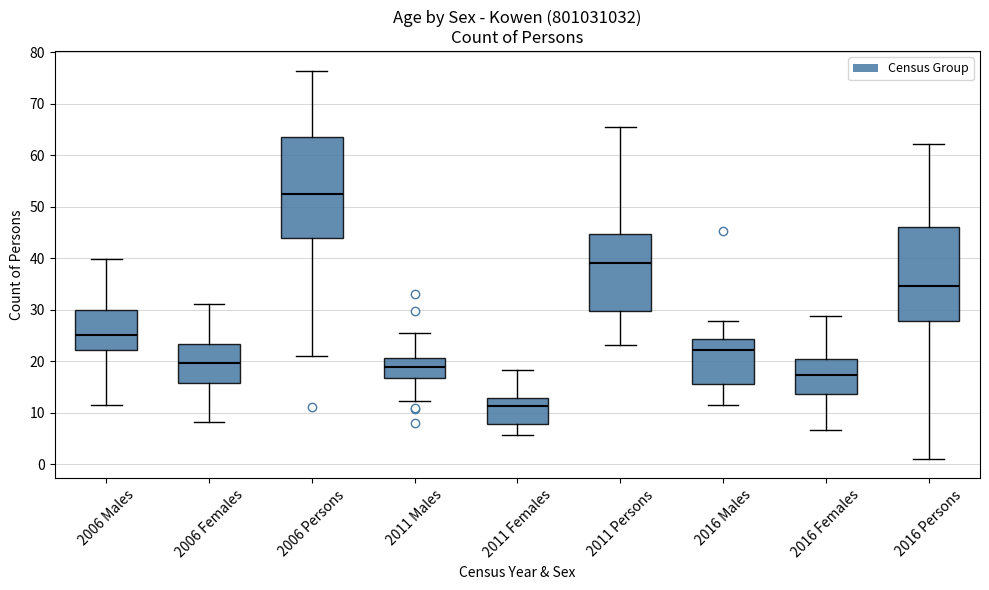

Which box is the tallest, from its lower edge to its upper edge?

2006 Persons